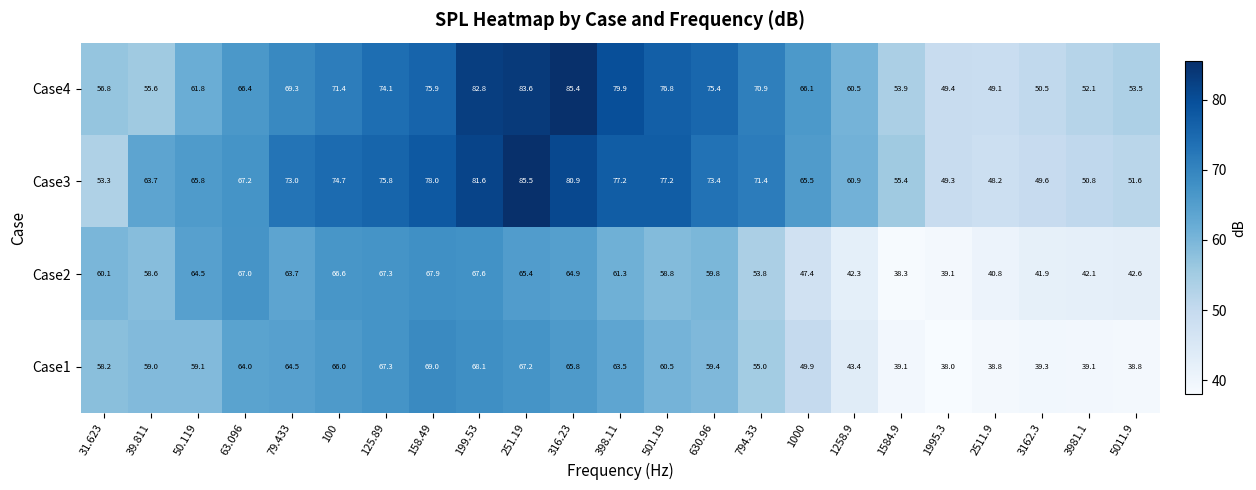

What is the total value across all series at 794.33?

251.1